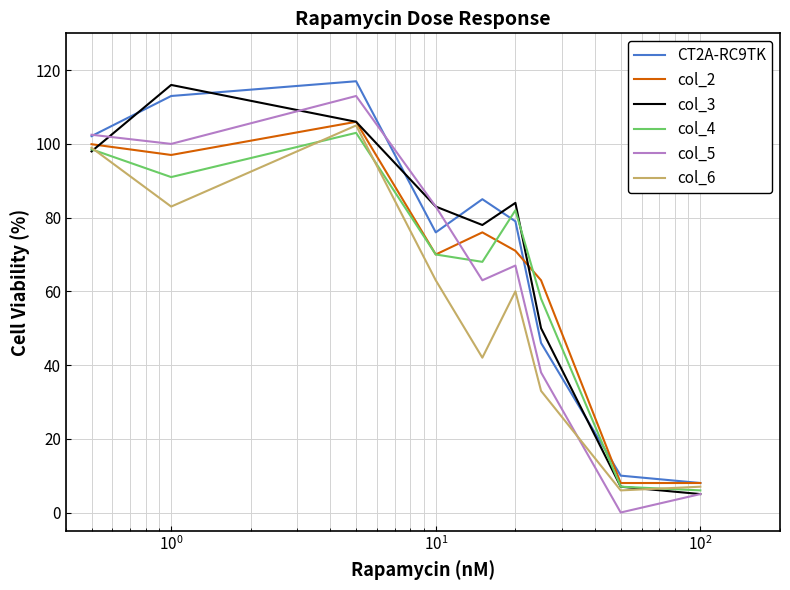

What is the highest value of the col_5 series?

113.0